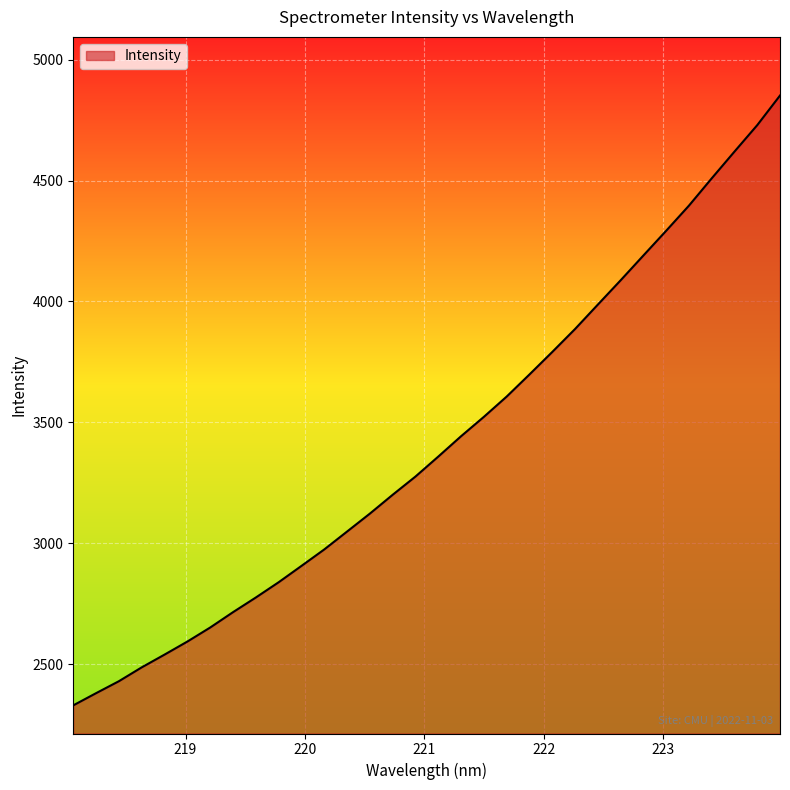

Does the chart have visible grid lines?

Yes